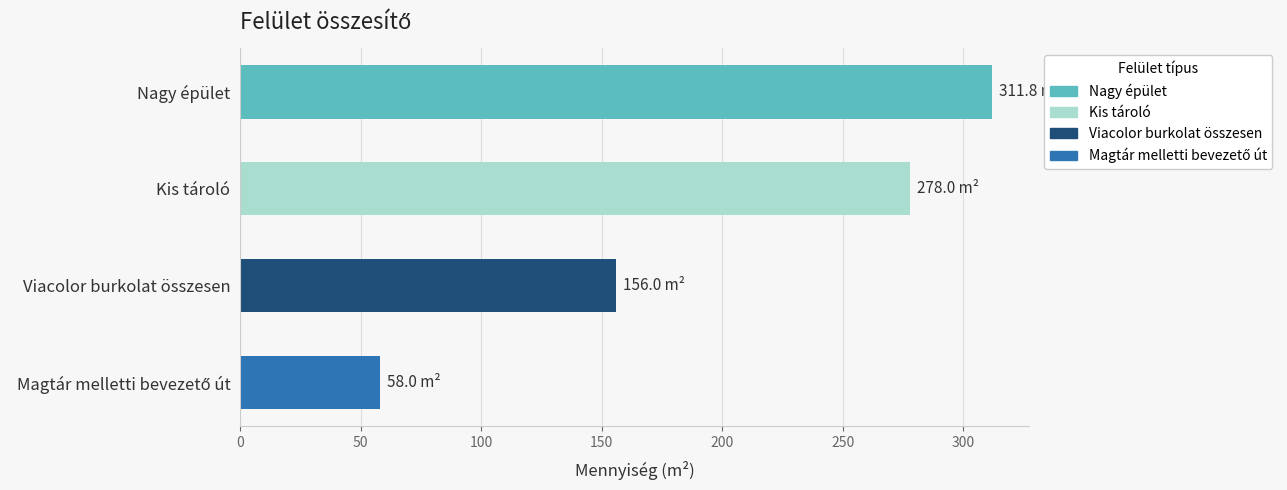

The value at Nagy épület is 168.6. True or false?

False